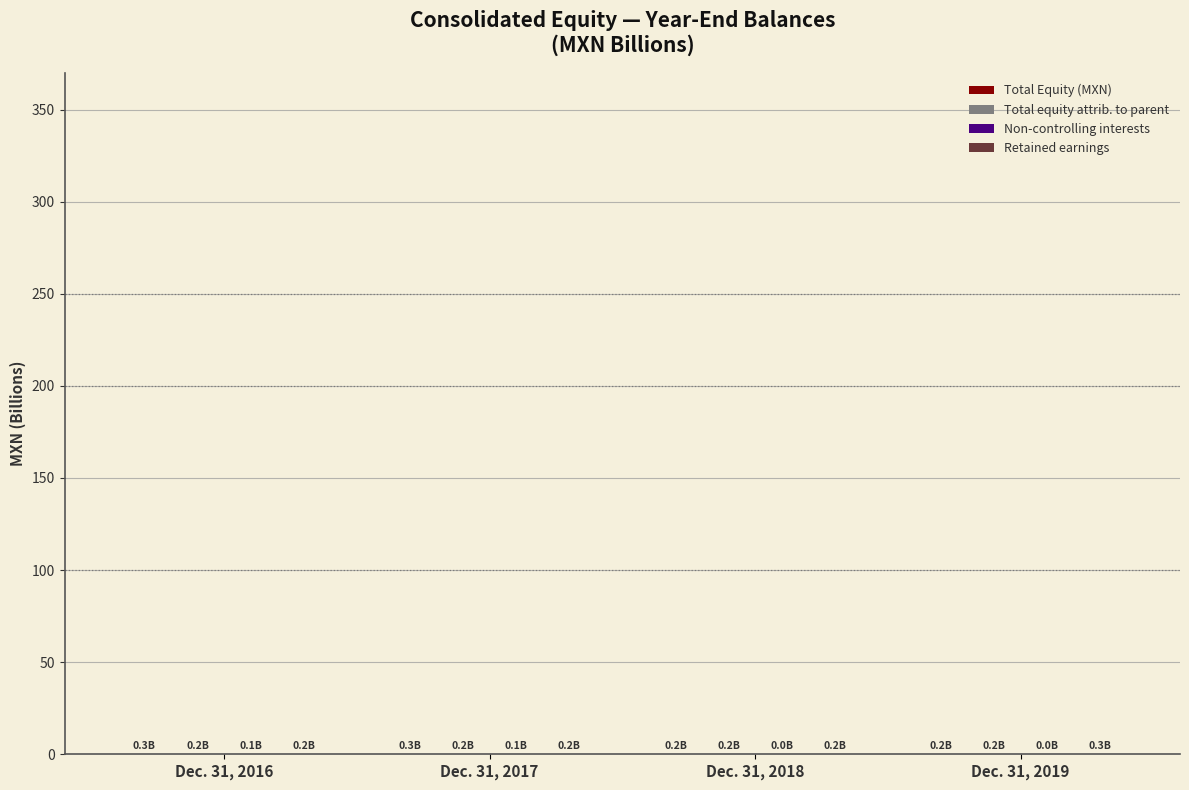

What is the spread (max minus min) of values at Dec. 31, 2016?

0.2